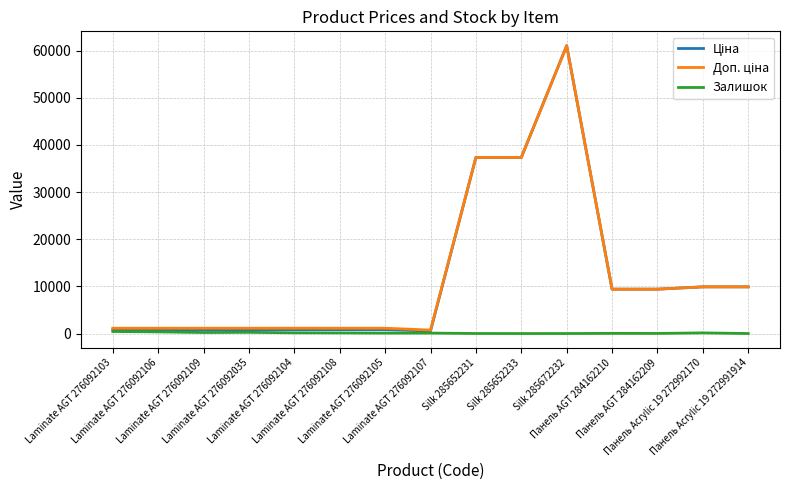

How many distinct data groups are displayed?

3